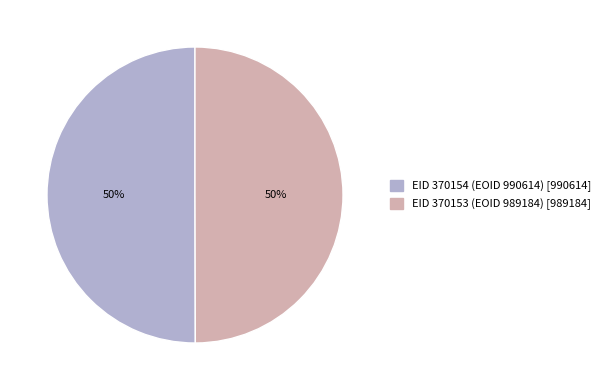

How many segments does this pie chart have?

2